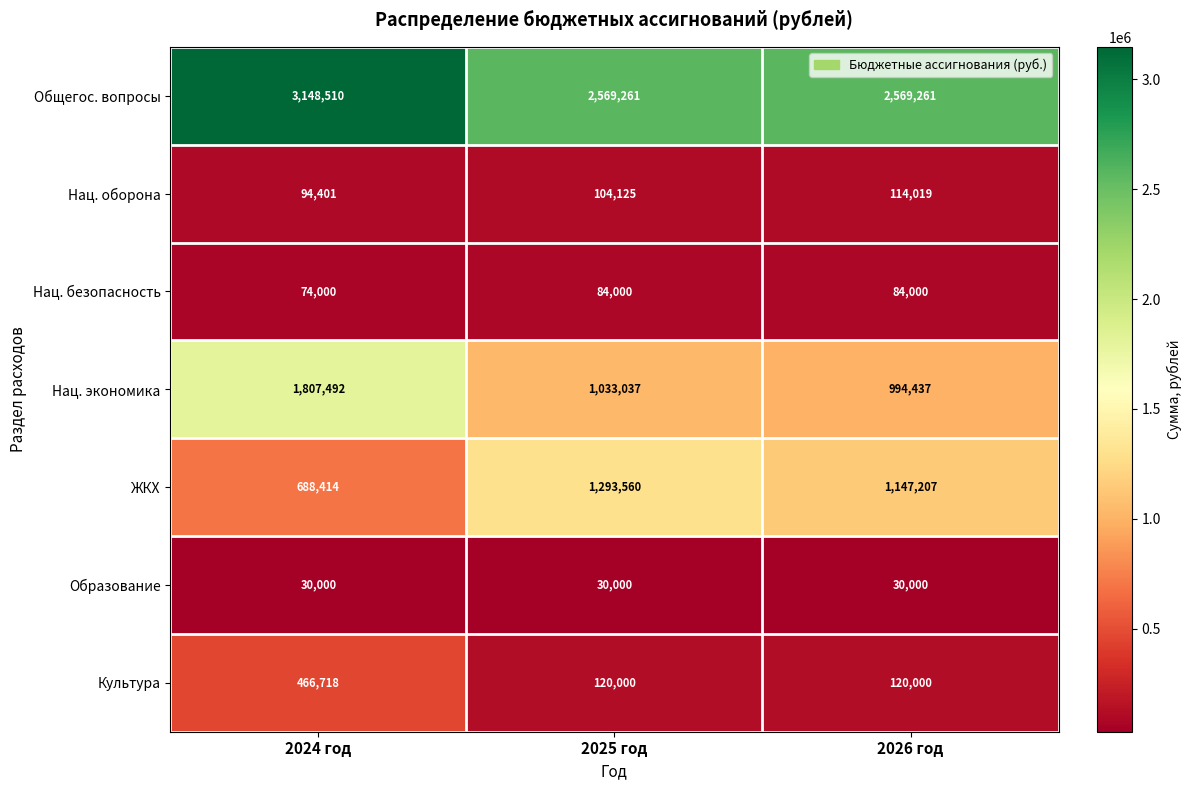

List the series in order of their peak value, highest first.

Общегос. вопросы, Нац. экономика, ЖКХ, Культура, Нац. оборона, Нац. безопасность, Образование